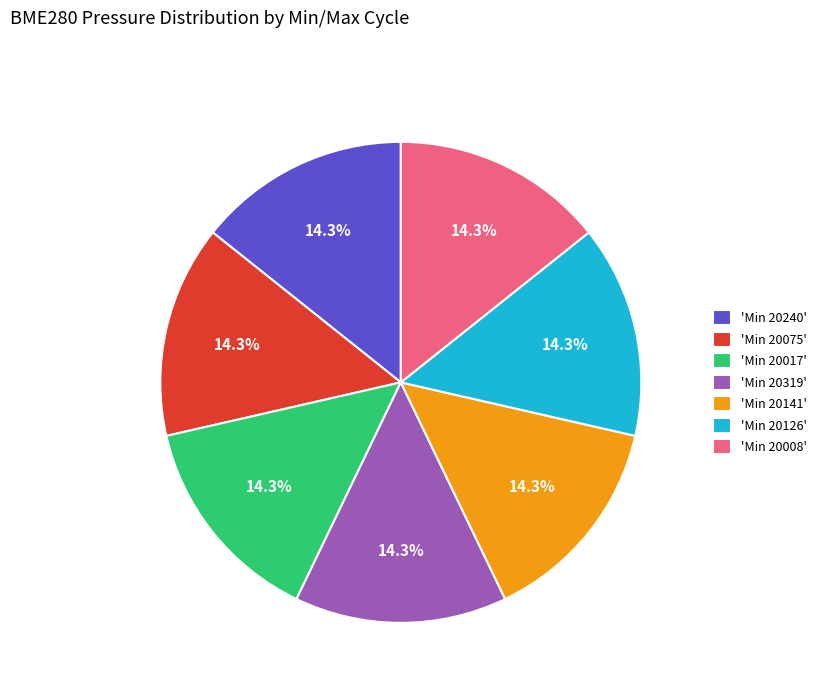

Count the number of slices in the pie.

7